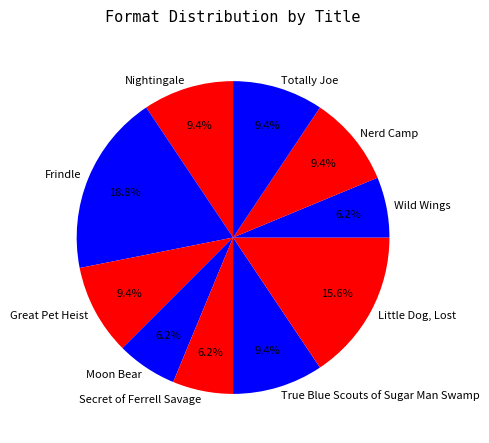

What is the largest slice in the pie chart?

Frindle